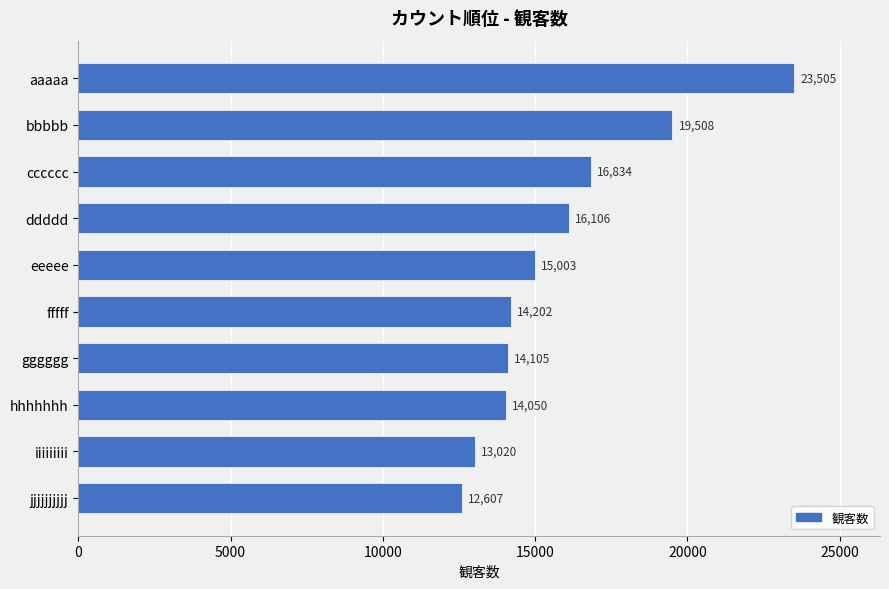

What is the difference between the second highest and second lowest values?

6488